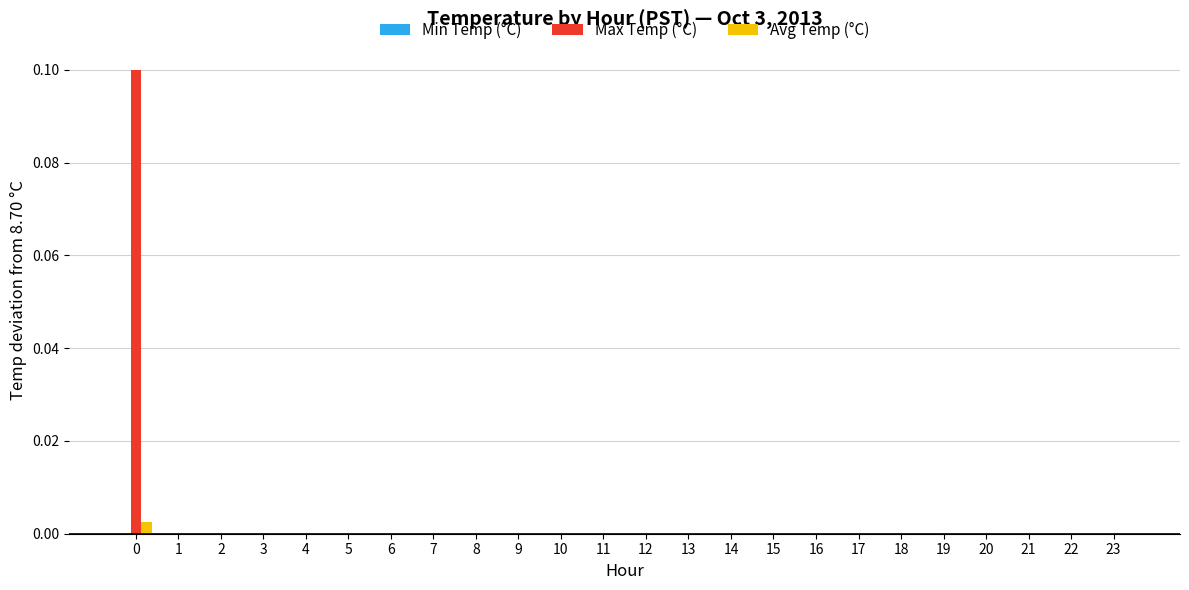

The value of Avg Temp (°C) at 17 is 0.0. True or false?

True